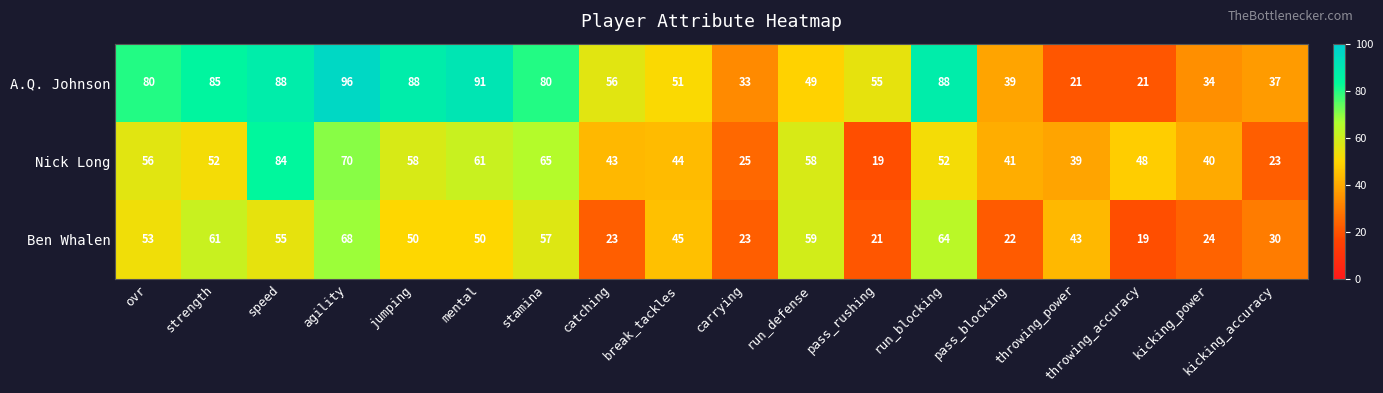

Which series changed the most between strength and agility?

Nick Long